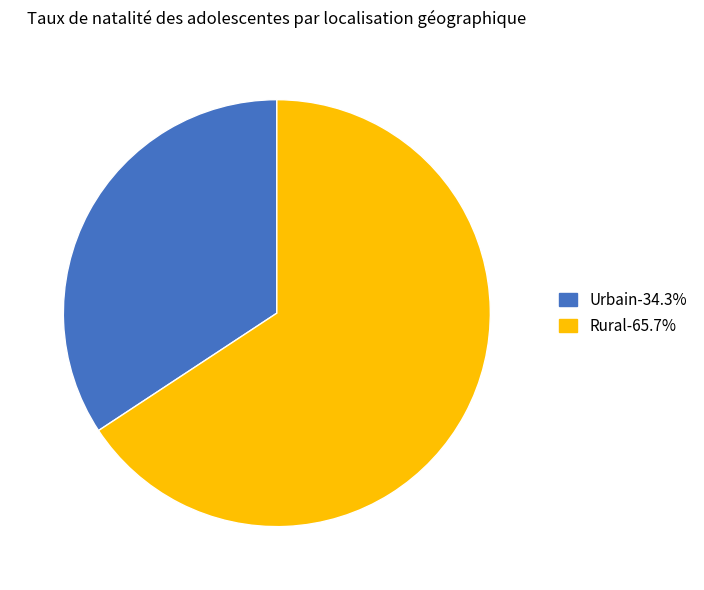

The Rural slice represents 66% of the pie. True or false?

True